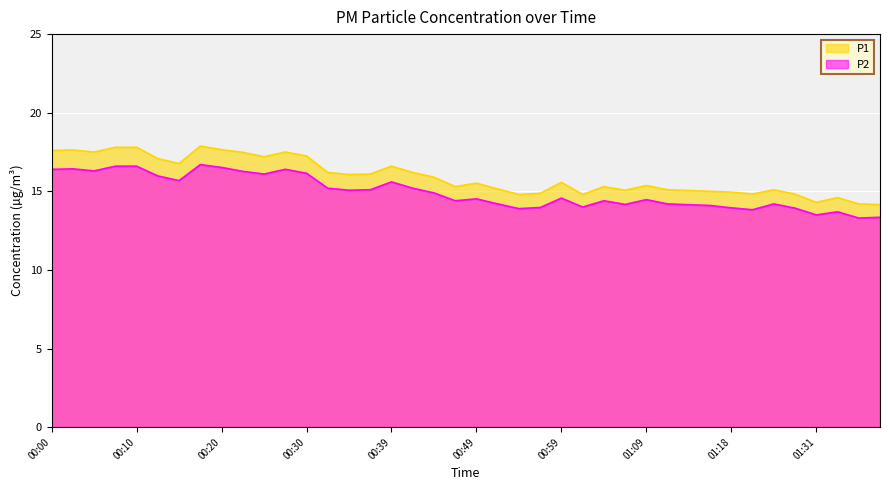

Which label corresponds to the smallest value in the chart?

01:36